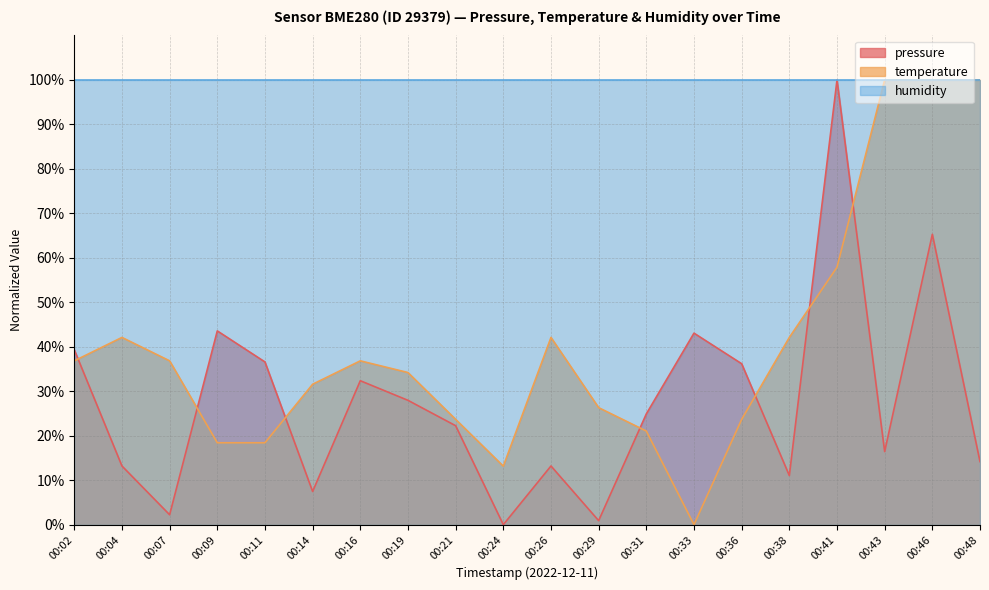

What is the sum of all pressure values?

550.2